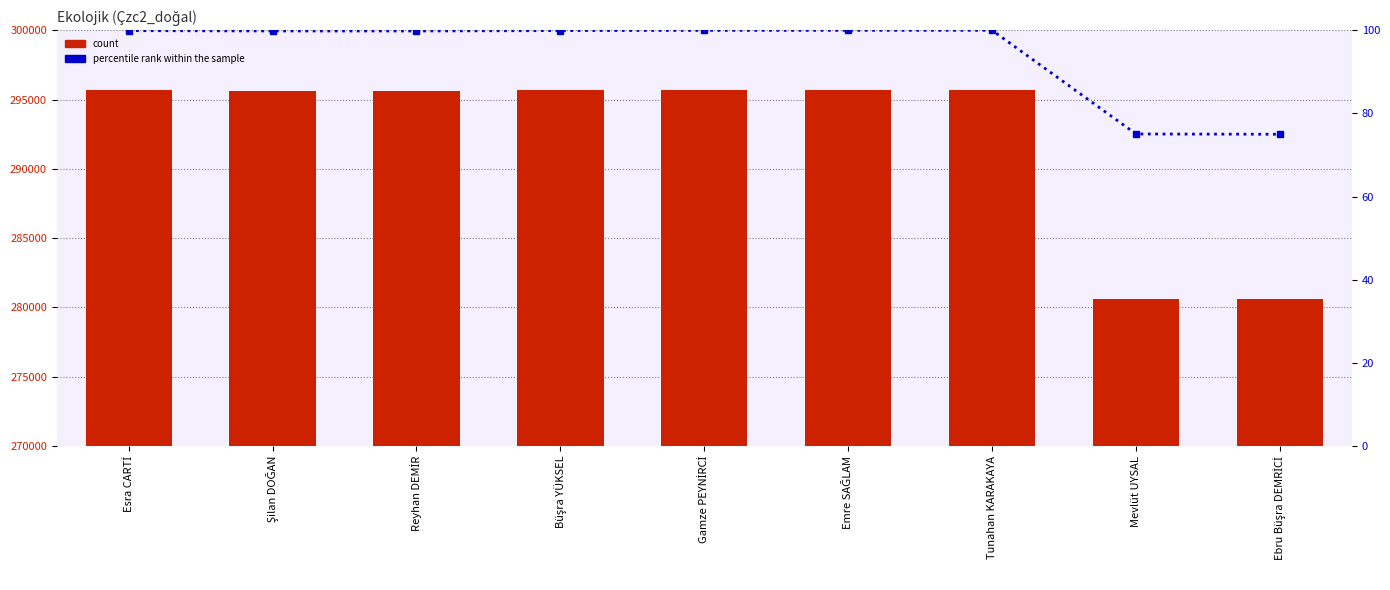

What is the spread (max minus min) of values at Esra CARTİ?

295584.1